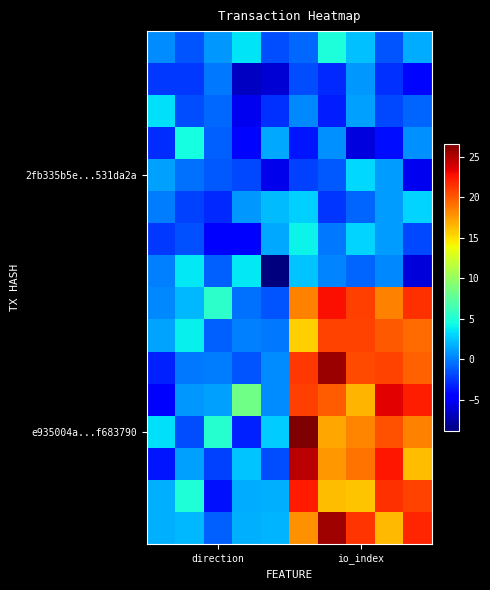

At which category is the sum across all series the highest?

5